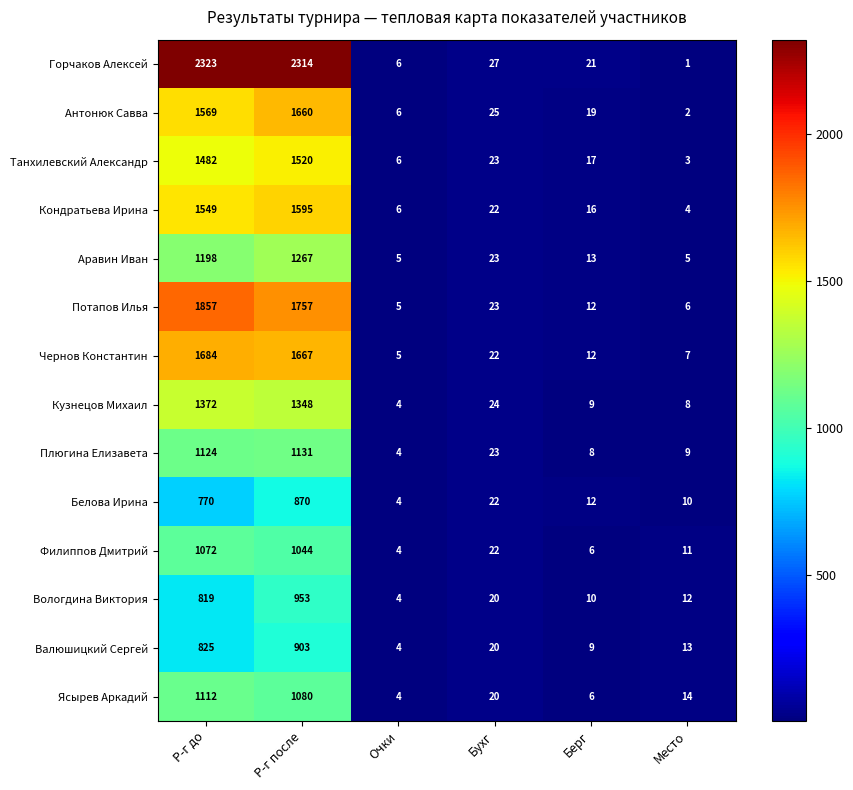

At how many categories does at least one series exceed 745?

2